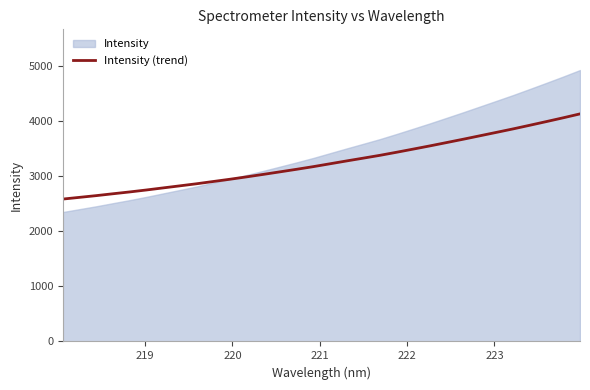

The chart shows a value of 5761.9 at 31. True or false?

False